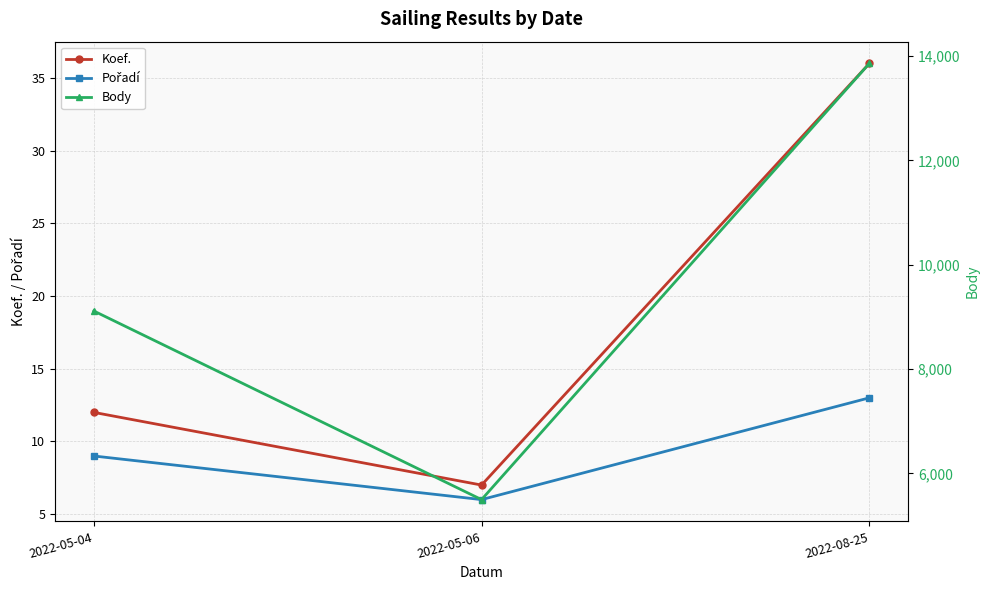

What is the maximum value for Koef.?

36